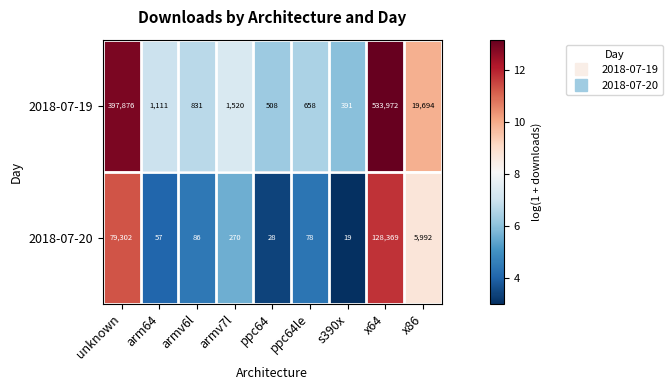

Reading left to right, extract all data points from this chart.

2018-07-19: unknown=397876	arm64=1111	armv6l=831	armv7l=1520	ppc64=508	ppc64le=658	s390x=391	x64=533972	x86=19694
2018-07-20: unknown=79302	arm64=57	armv6l=86	armv7l=270	ppc64=28	ppc64le=78	s390x=19	x64=128369	x86=5992